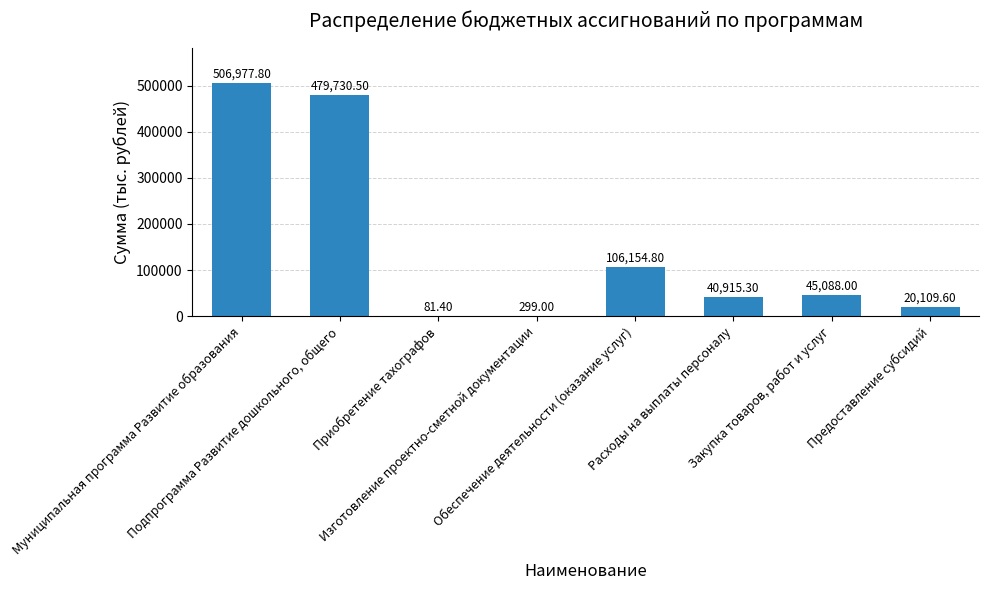

What is the difference between the values at Муниципальная программа Развитие образования and Изготовление проектно-сметной документации?

506678.8